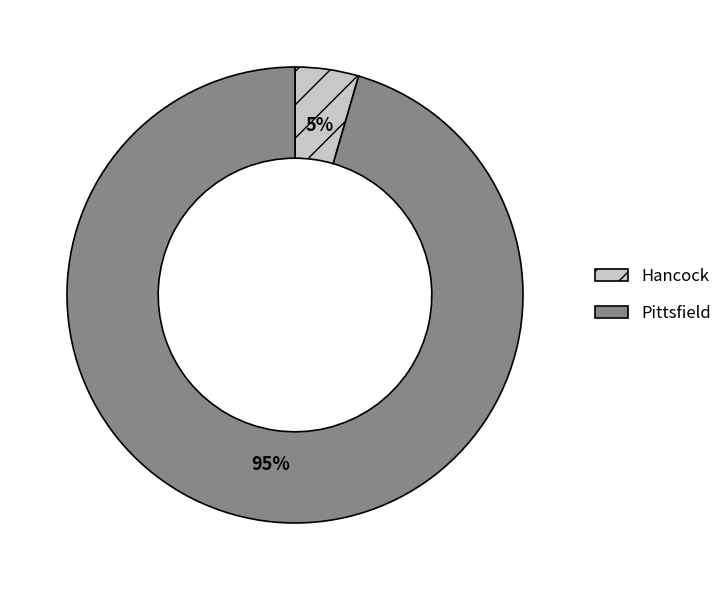

To the nearest percent, what is the average slice percentage?

50%